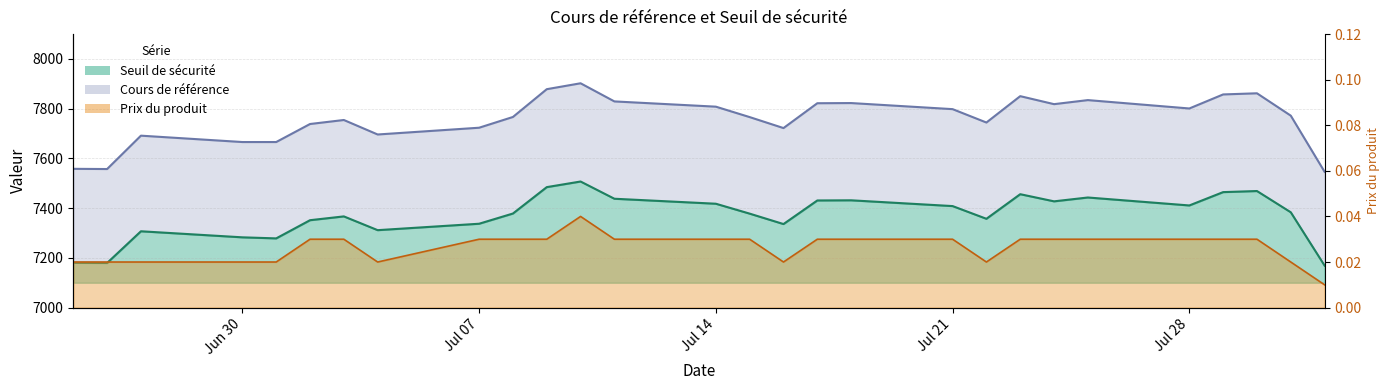

What is the label of the 7th point from the right?

2025-07-24